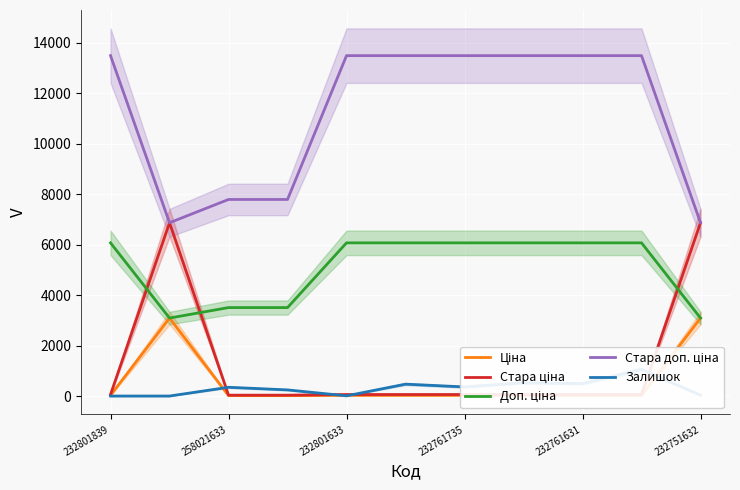

Is the value of Доп. ціна at 232801839 greater than the value of Стара доп. ціна at 7?

No